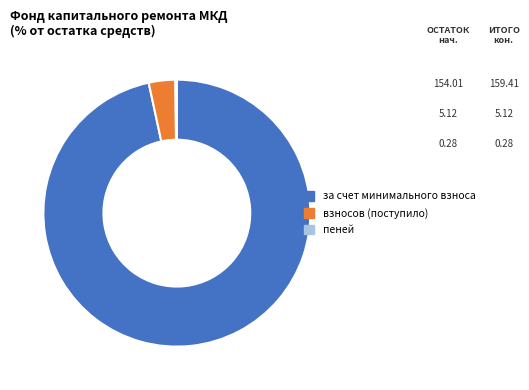

Is за счет минимального взноса the majority of the pie?

Yes